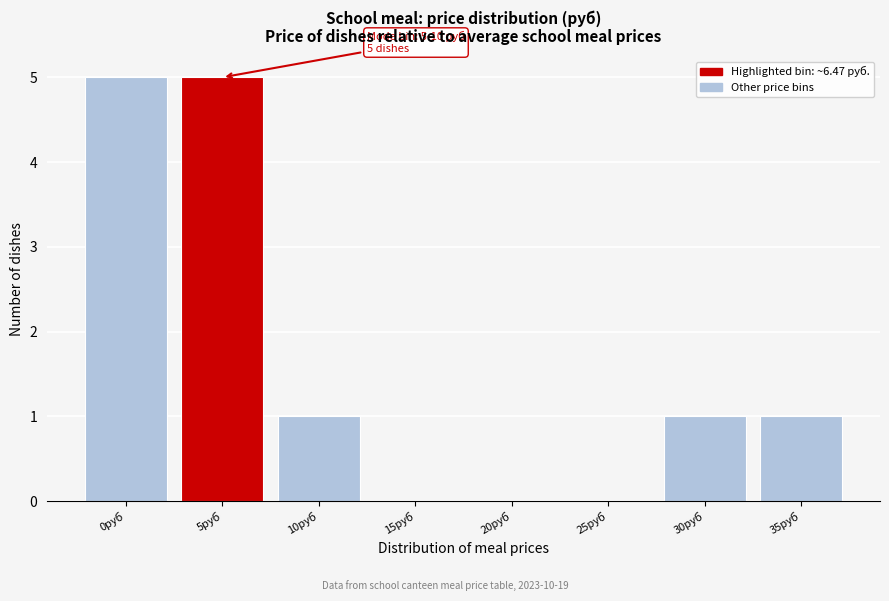

Reading right to left, list all the values displayed in this chart.

35руб=1	30руб=1	25руб=0	20руб=0	15руб=0	10руб=1	5руб=5	0руб=5